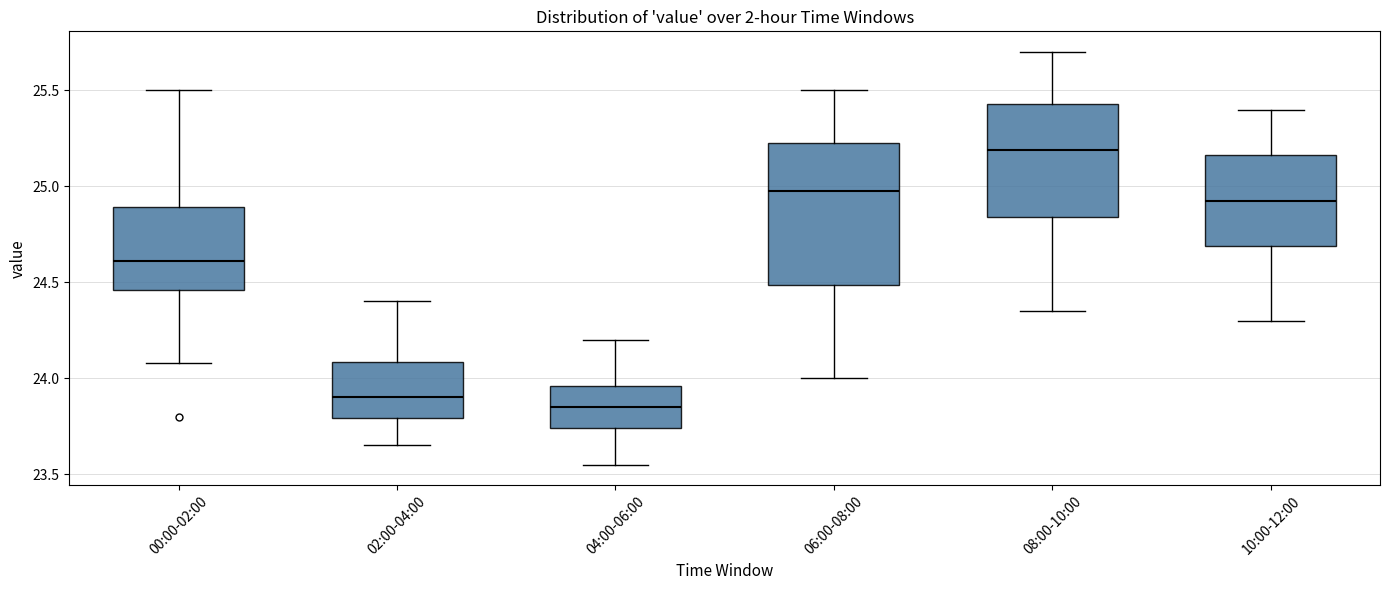

Which box is the tallest, from its lower edge to its upper edge?

06:00-08:00